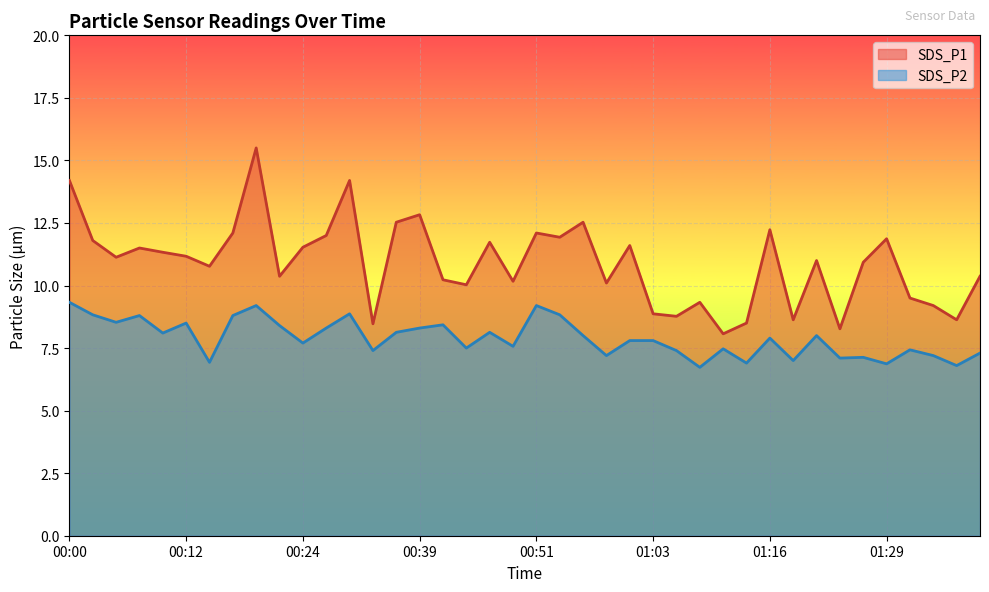

Between 00:37 and 01:03, which series saw the biggest shift?

SDS_P1